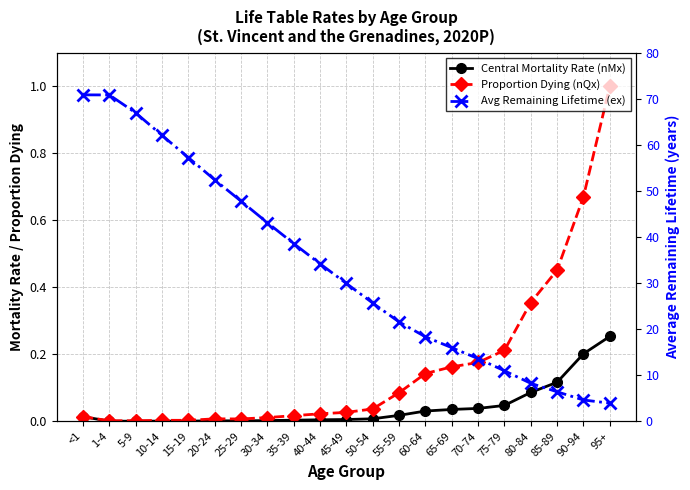

Rank the categories by Avg Remaining Lifetime (ex) value from highest to lowest.

<1, 1-4, 5-9, 10-14, 15-19, 20-24, 25-29, 30-34, 35-39, 40-44, 45-49, 50-54, 55-59, 60-64, 65-69, 70-74, 75-79, 80-84, 85-89, 90-94, 95+